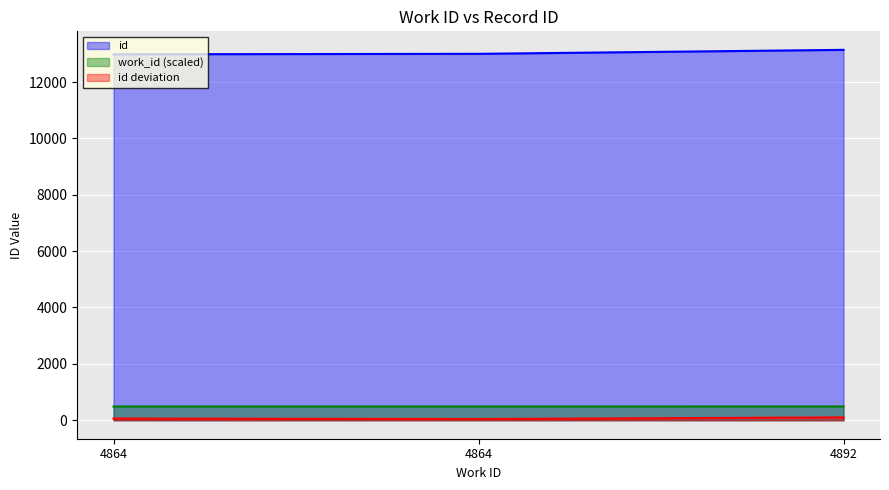

Where is the data nearest to the value 13062?

4864